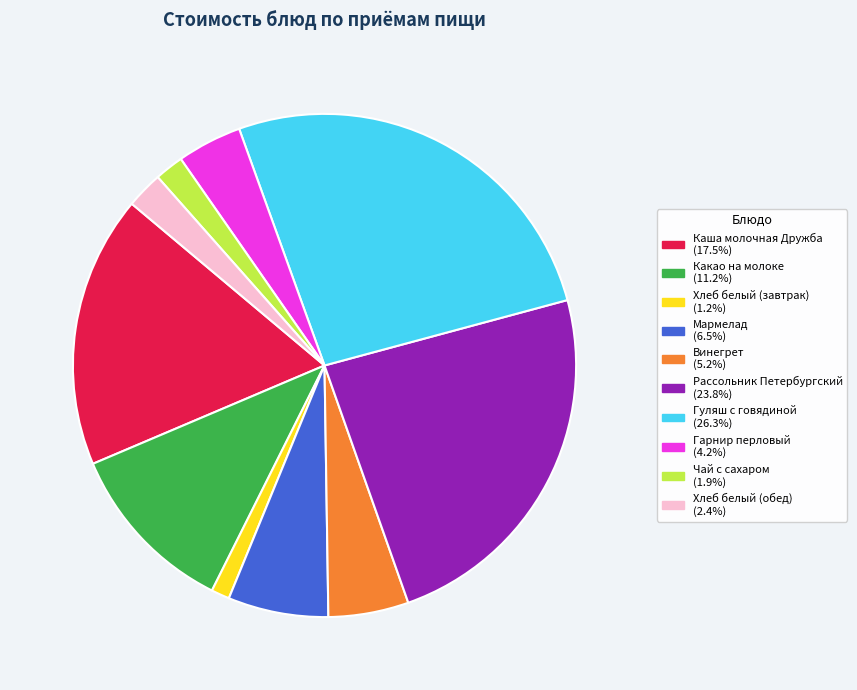

Which slice is the largest?

Гуляш с говядиной